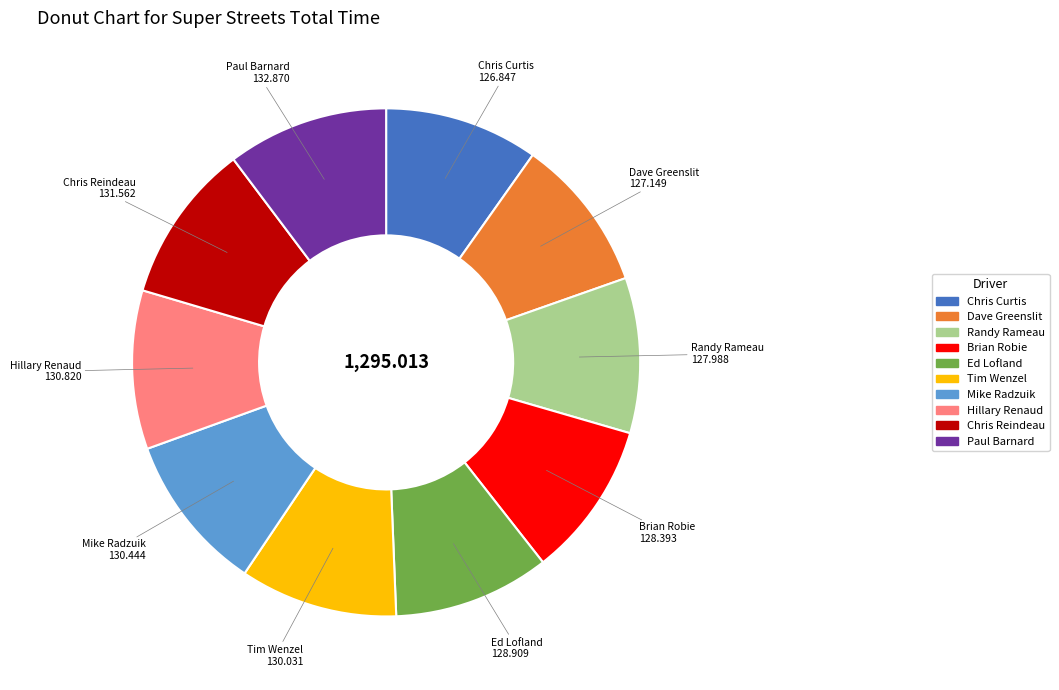

Count the number of slices in the pie.

10